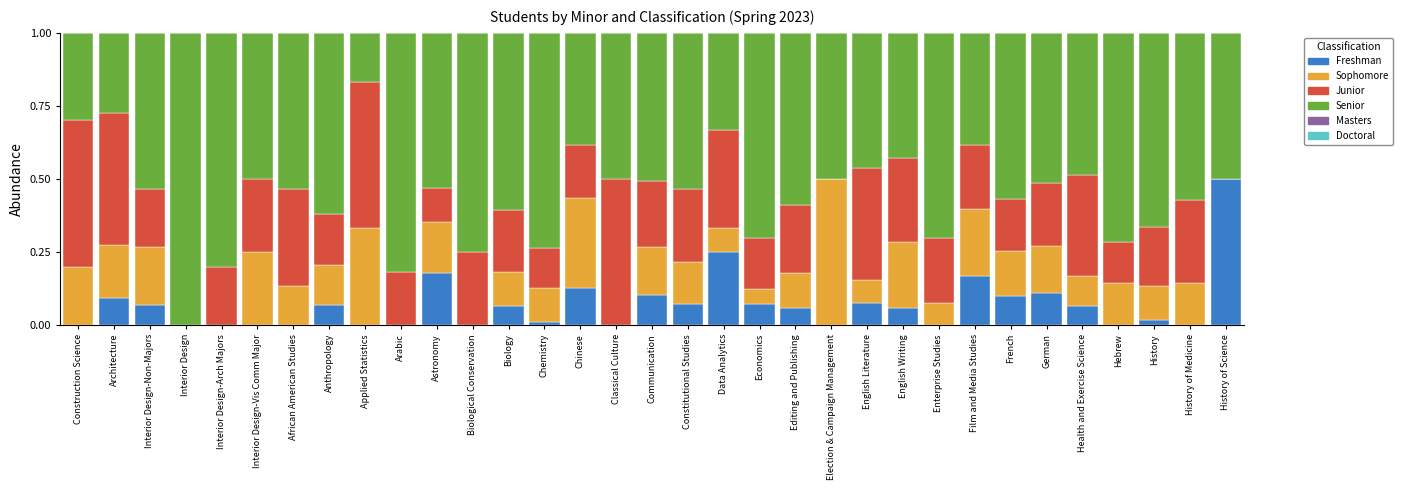

Is it true that Freshman equals 0.0 at Construction Science?

True